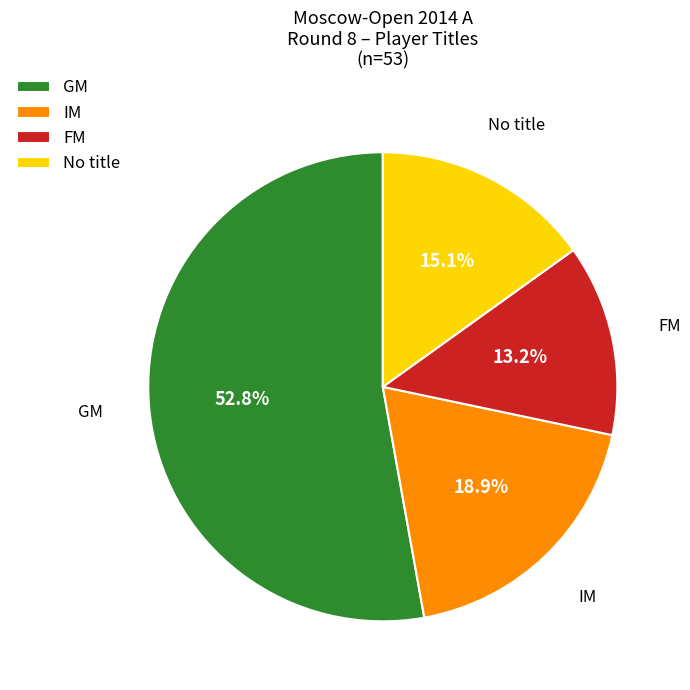

What is the ratio of the value at FM to the value at IM?

0.7